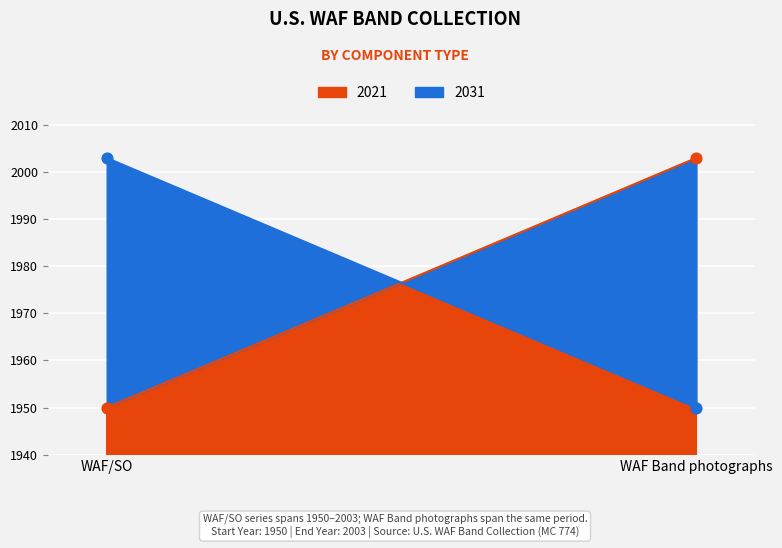

What are all the series names shown in the legend?

2021, 2031